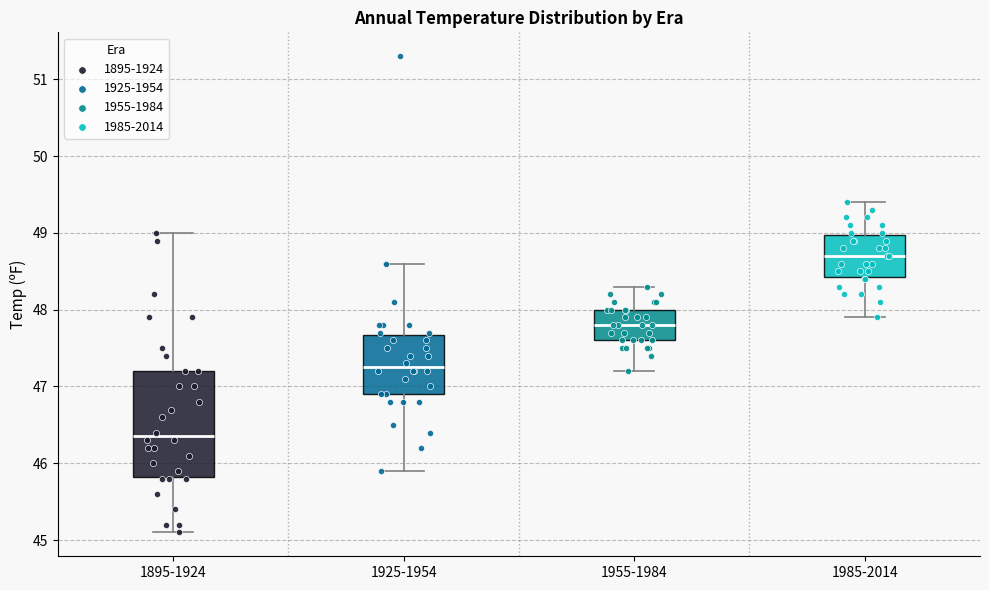

Which box has the highest median line?

1985-2014